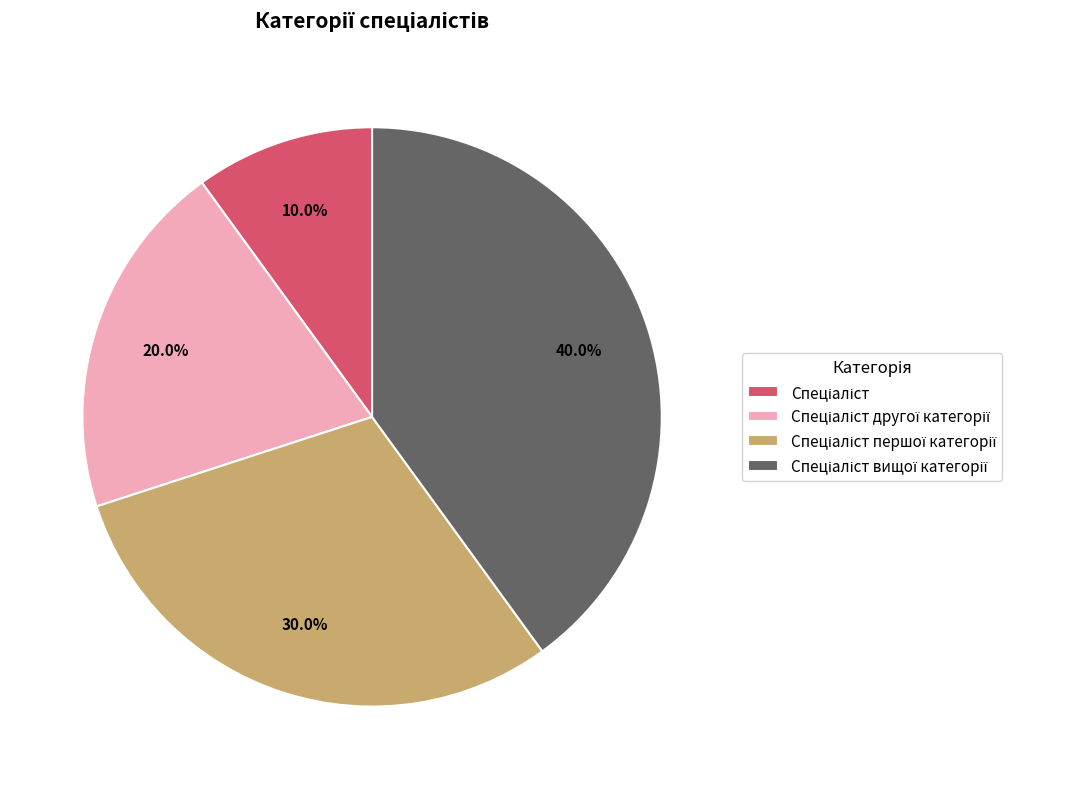

Is there any slice that represents more than half of the pie?

No